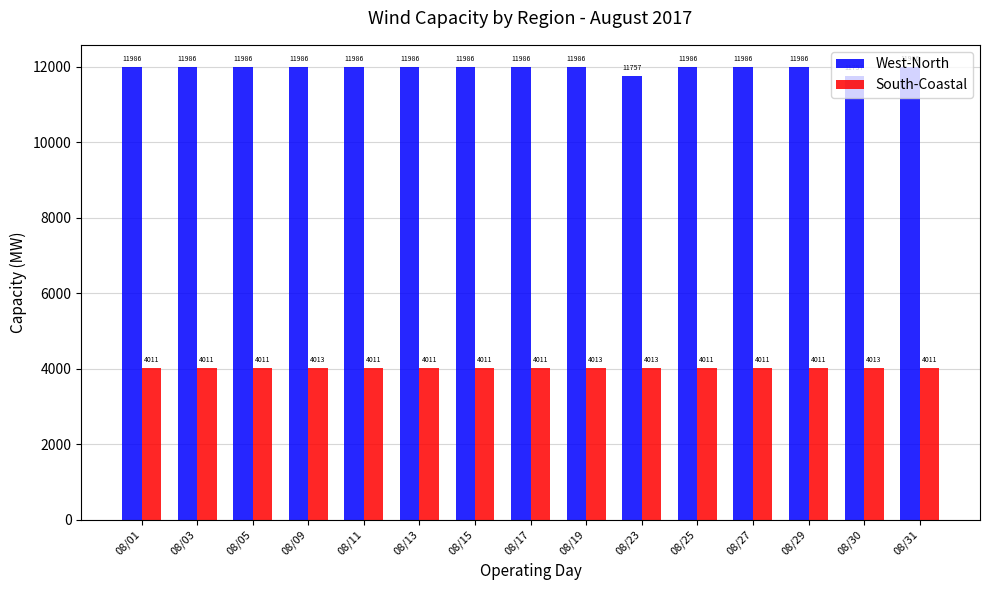

At 08/23, list the series in order from smallest to largest.

South-Coastal, West-North